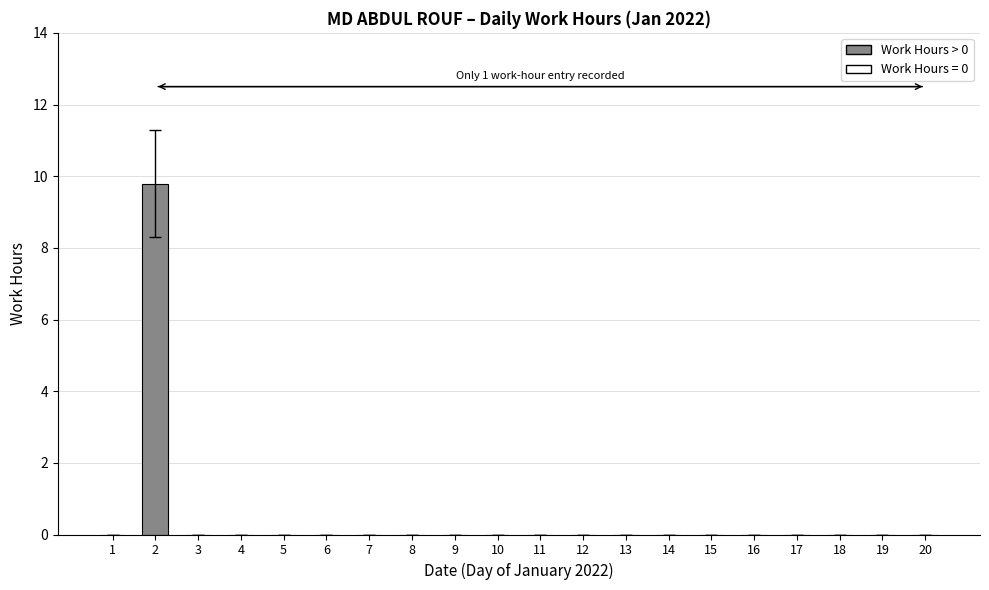

Reading left to right, transcribe all the data shown in this chart.

1=0.0	2=9.8	3=0.0	4=0.0	5=0.0	6=0.0	7=0.0	8=0.0	9=0.0	10=0.0	11=0.0	12=0.0	13=0.0	14=0.0	15=0.0	16=0.0	17=0.0	18=0.0	19=0.0	20=0.0